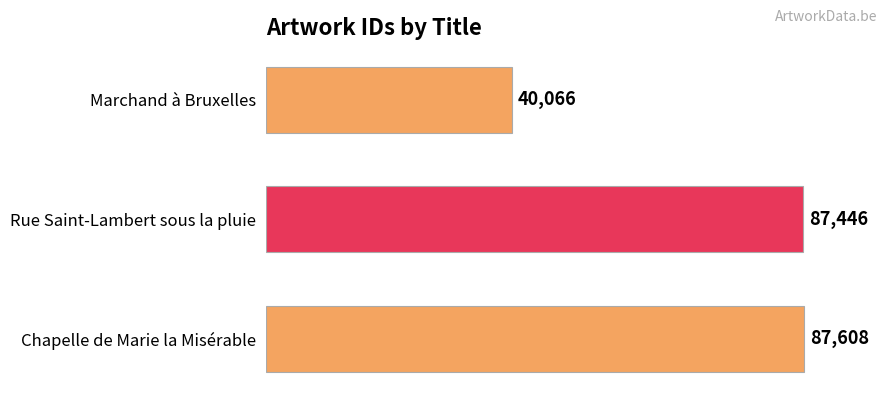

The chart shows a value of 23167 at Chapelle de Marie la Misérable. True or false?

False